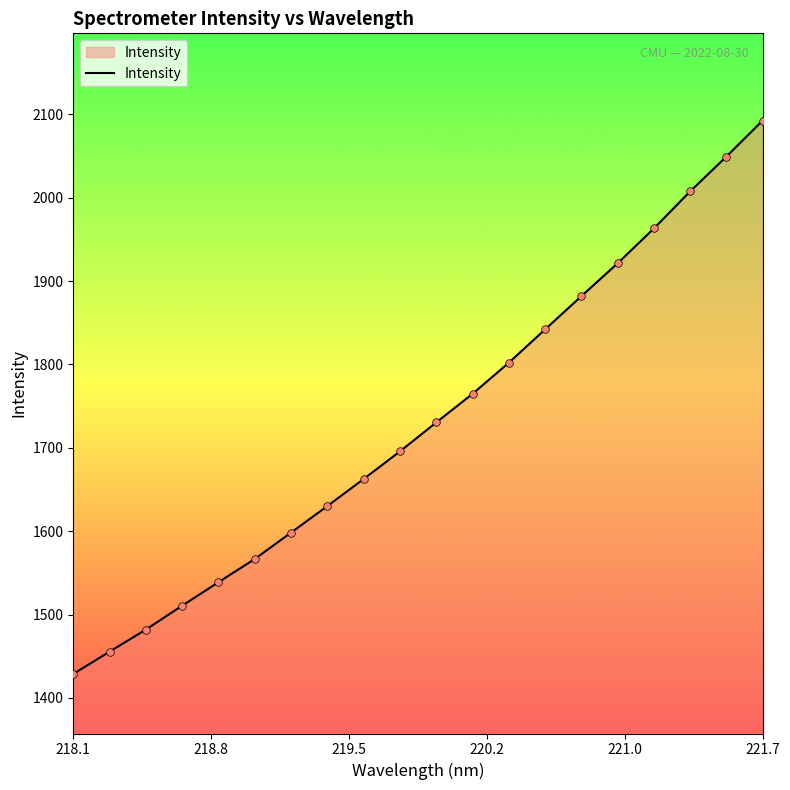

What is the difference between the maximum and minimum values?

664.0